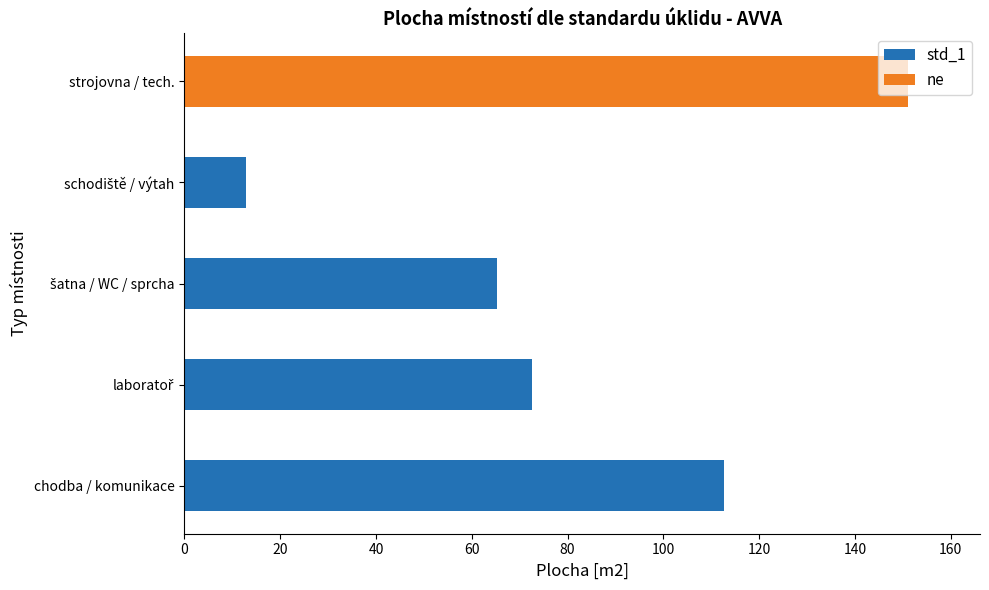

Is it true that std_1 equals 112.6 at chodba / komunikace?

True